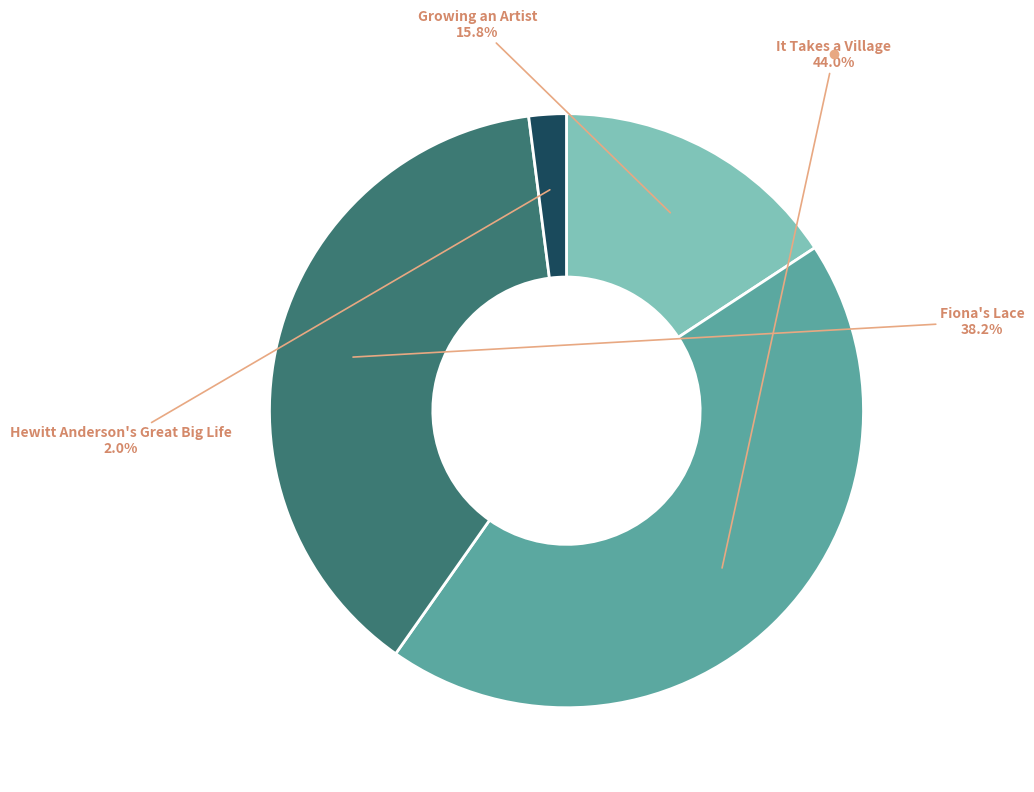

True or false: It Takes a Village accounts for 44% of the total.

True